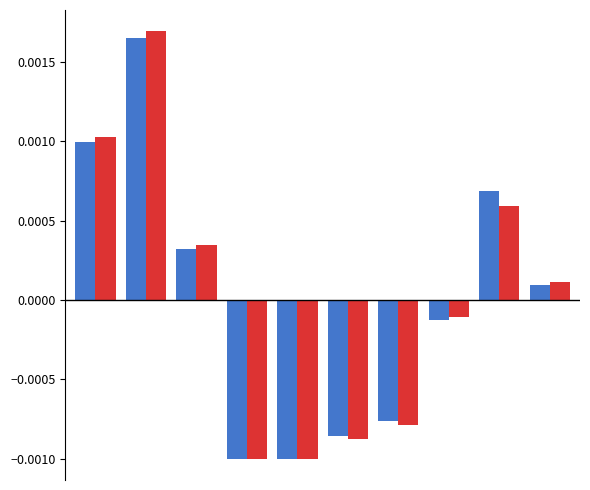

How many bars are there in total?

20